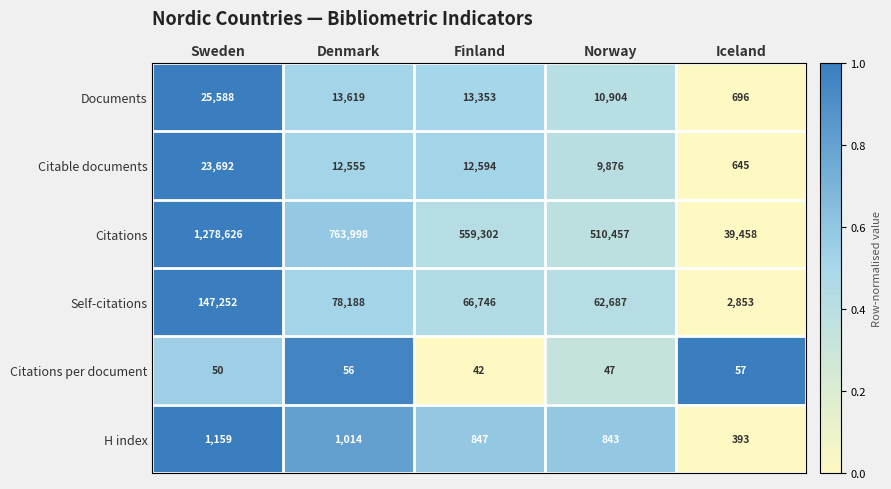

Rank the series at Norway from lowest to highest value.

Citations per document, H index, Citable documents, Documents, Self-citations, Citations